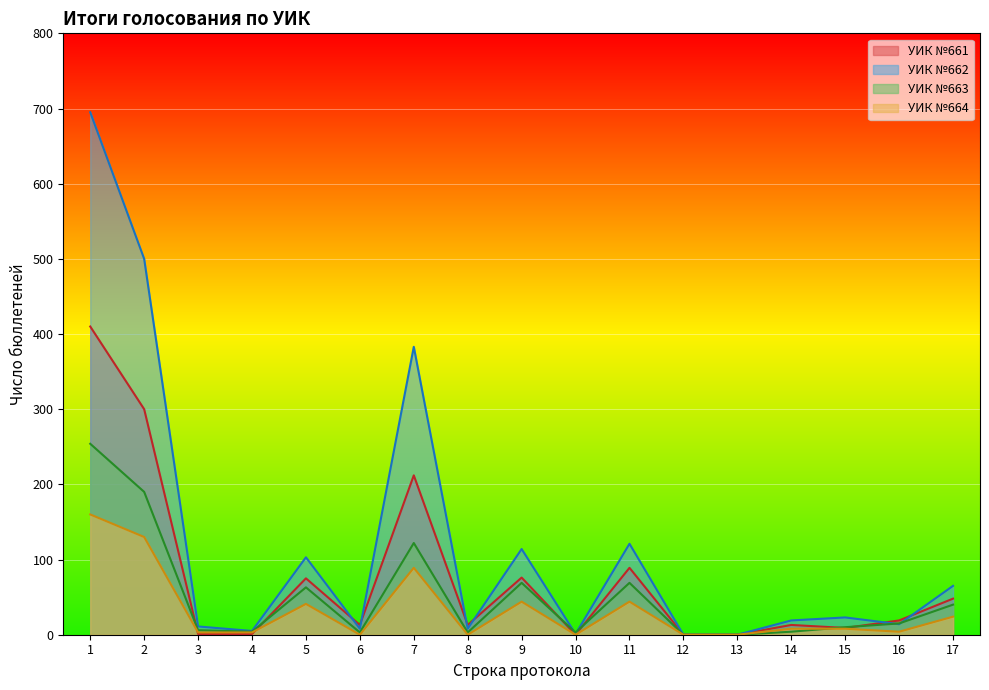

At which label does УИК №664 first exceed 8?

1